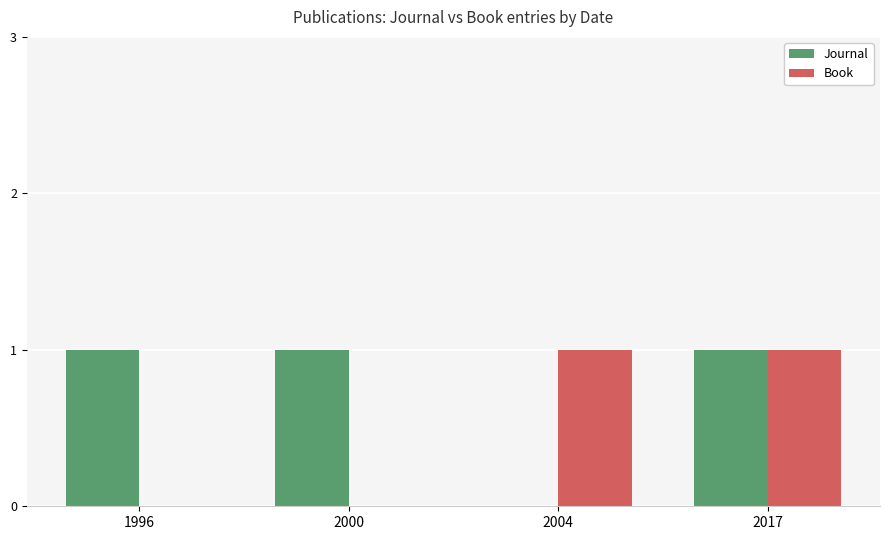

How many Book values are between 0 and 1?

4